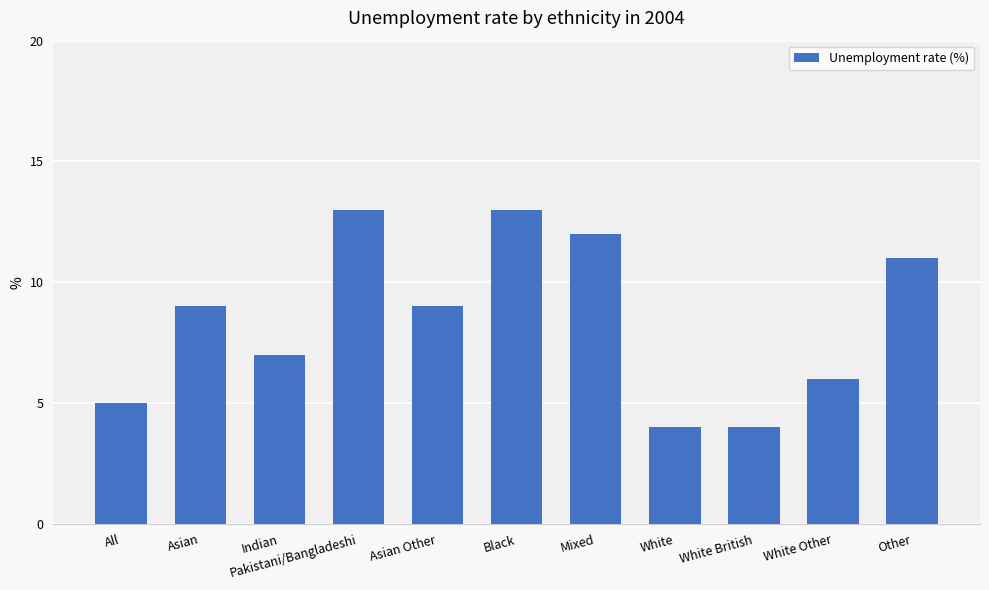

What is the change in value from Asian Other to Mixed?

+3